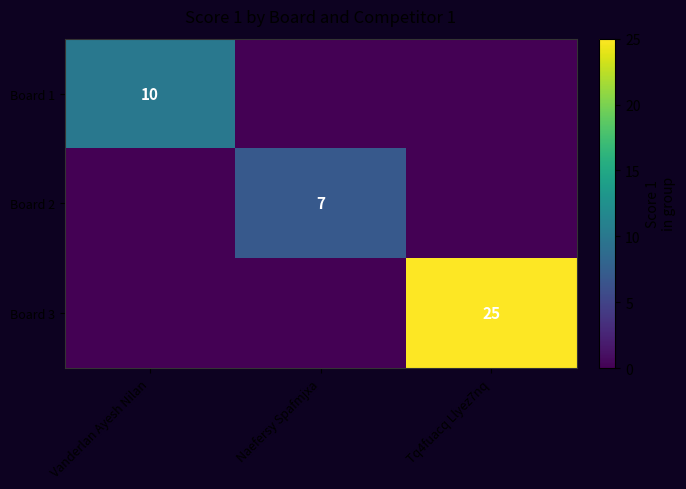

True or false: Board 1 has a value of 10 at Vanderlan Ayesh Nilan.

True